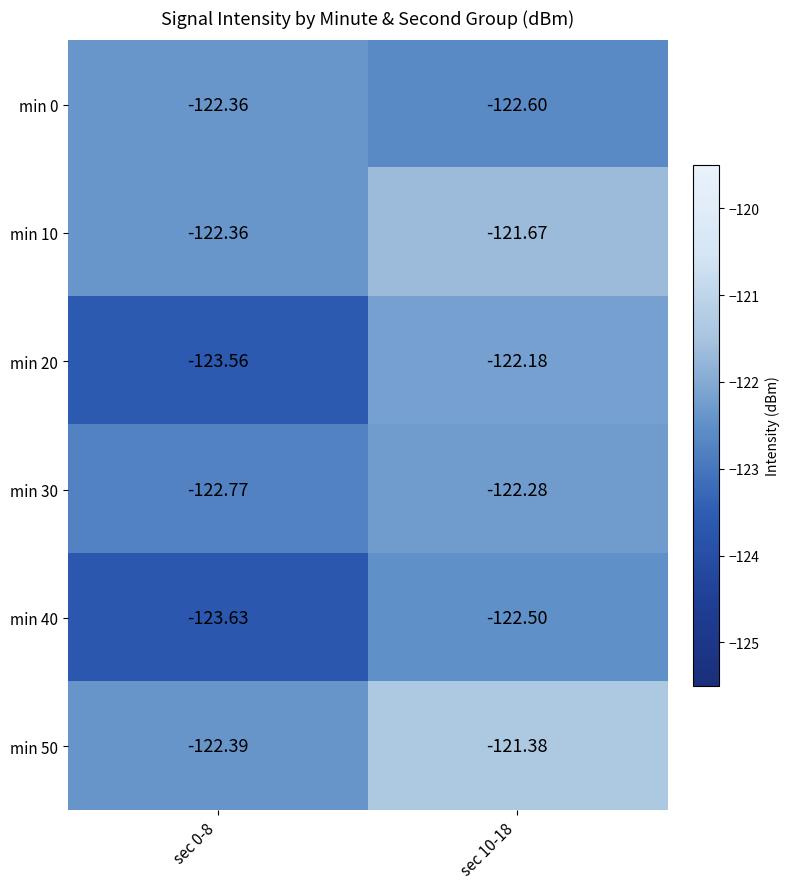

Which series has the largest range (max minus min)?

min 20